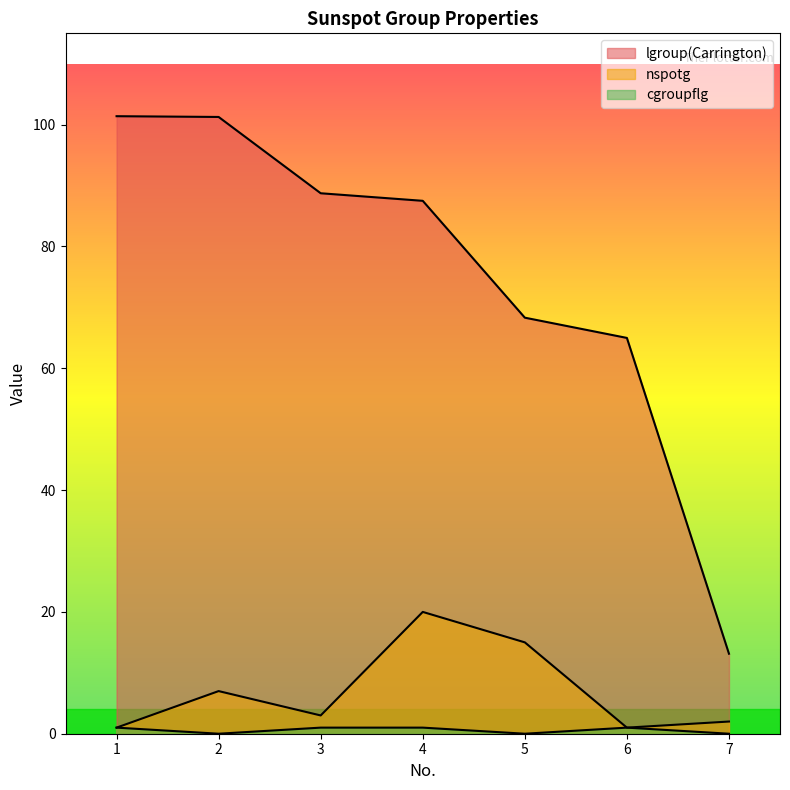

List the labels in order of cgroupflg value, largest first.

1, 3, 4, 6, 2, 5, 7